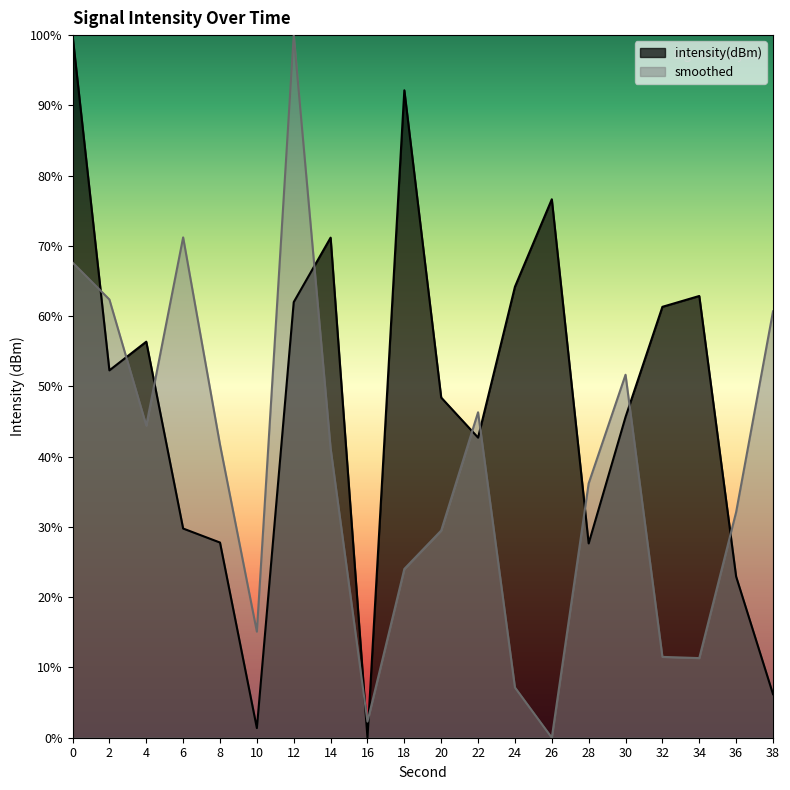

What is the total value across all series at 18?

116.2